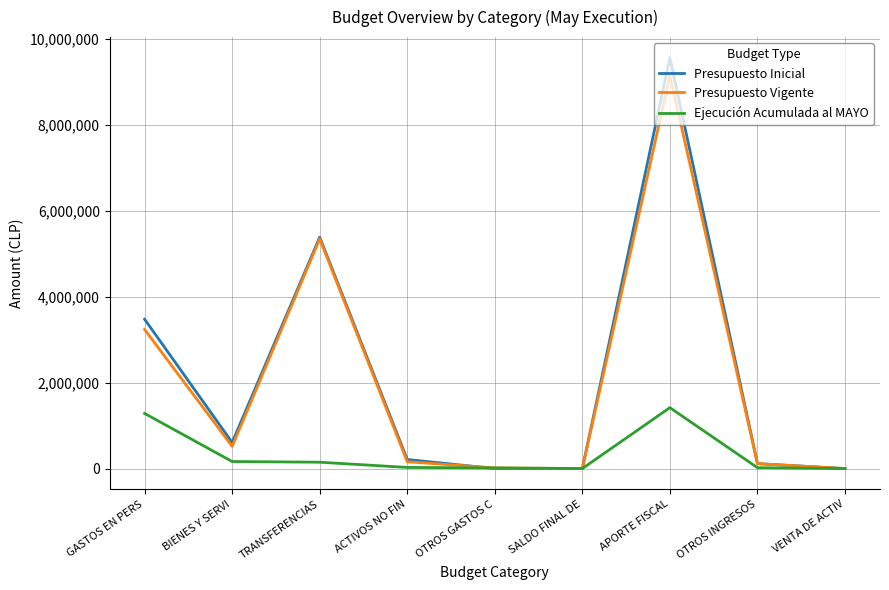

Which series has the largest range (max minus min)?

Presupuesto Inicial